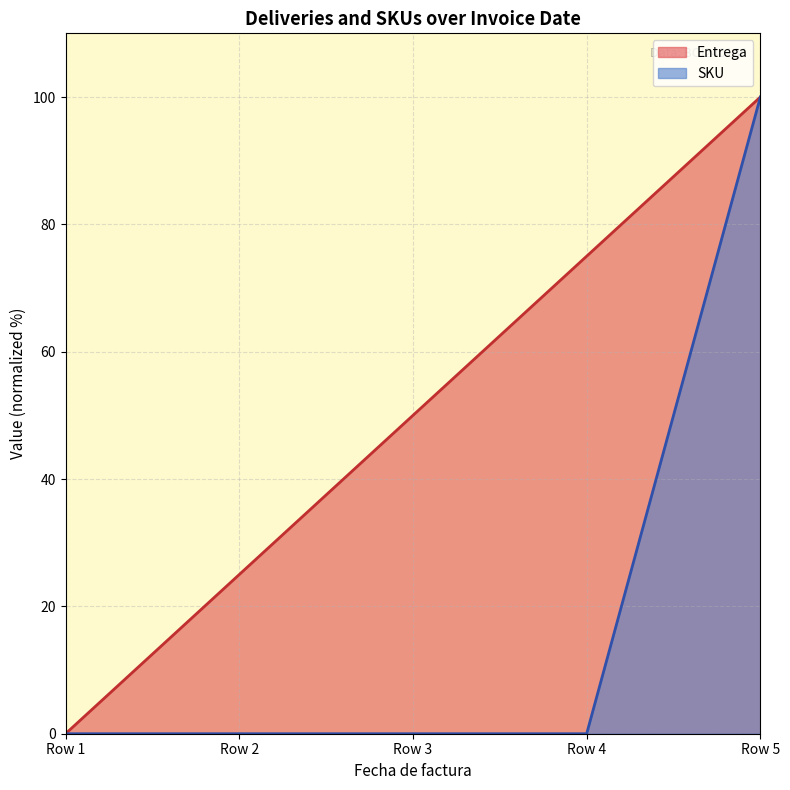

True or false: Entrega has more than 2 points higher than both neighbors.

False